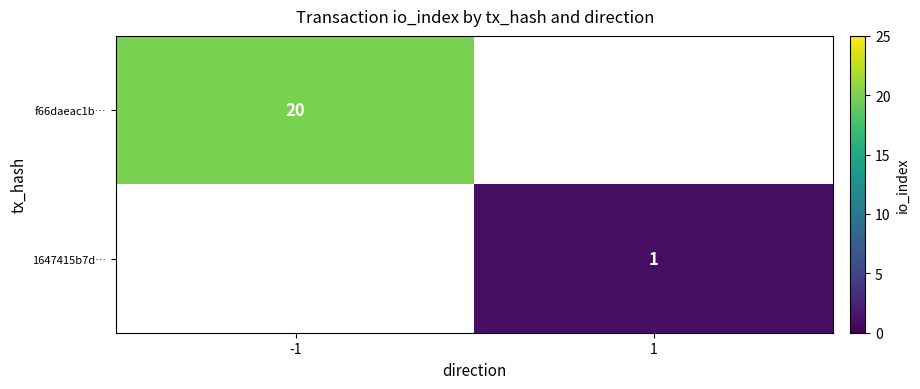

Which label corresponds to the smallest value in the chart?

1